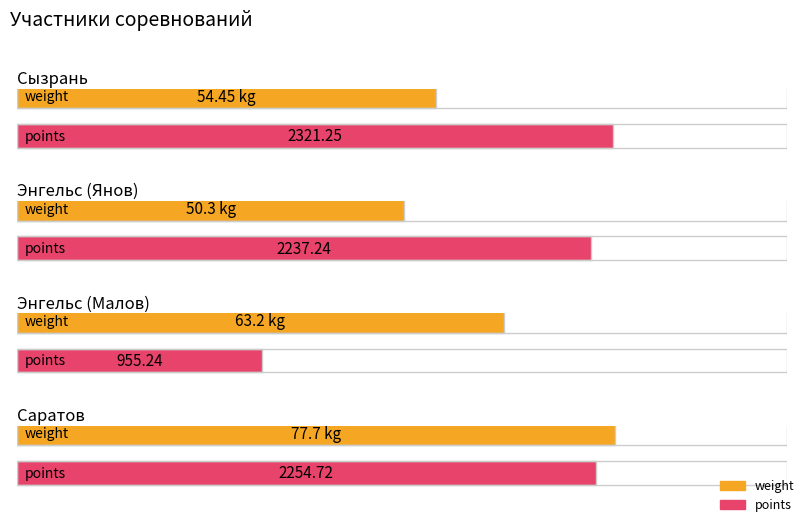

Rank the series by their maximum value, from lowest to highest.

weight, points